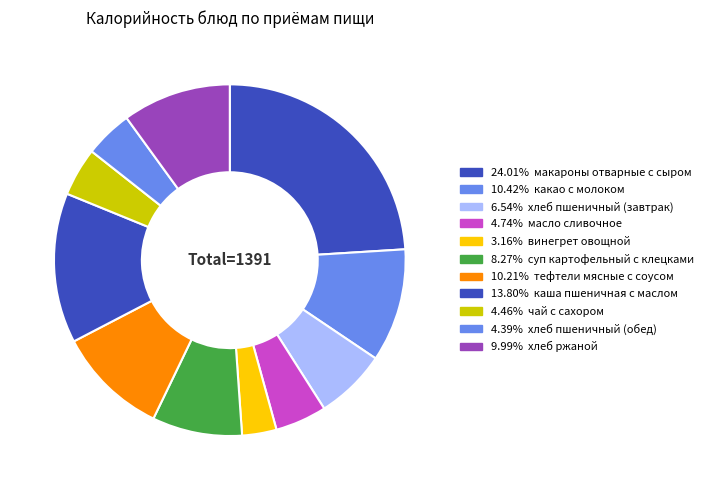

How many slices are in this pie chart?

11